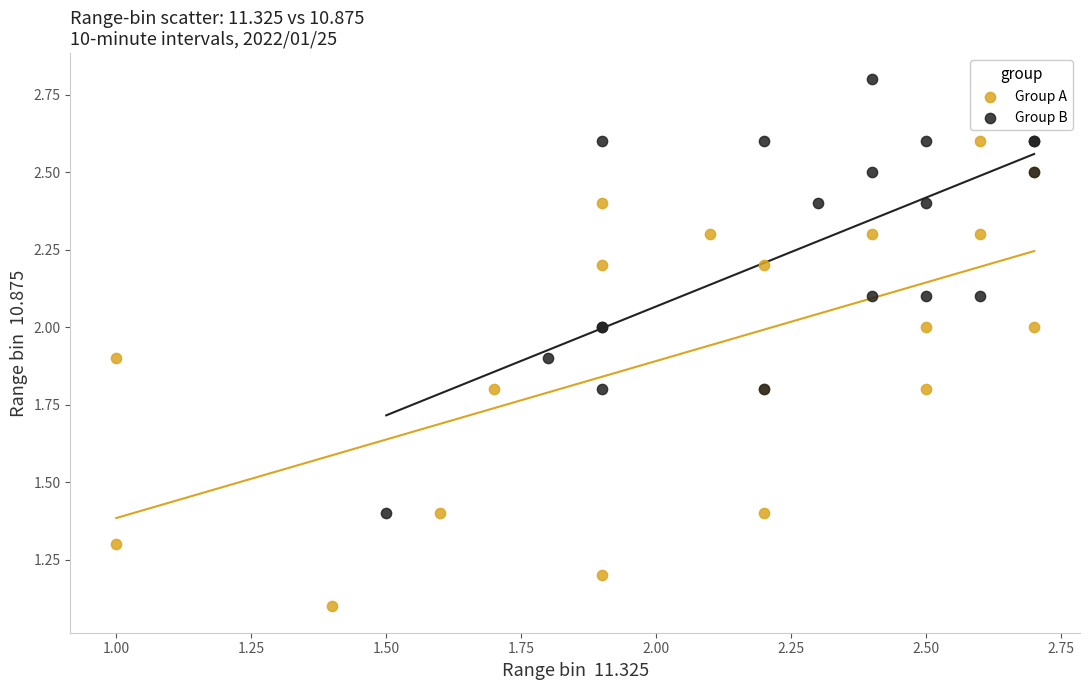

What are all the series names shown in the legend?

Group A, Group B